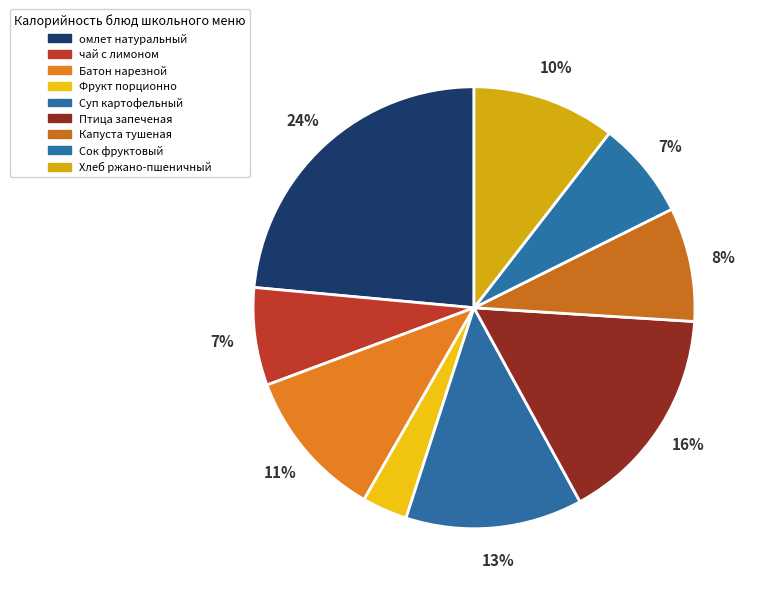

How many slices are in this pie chart?

9